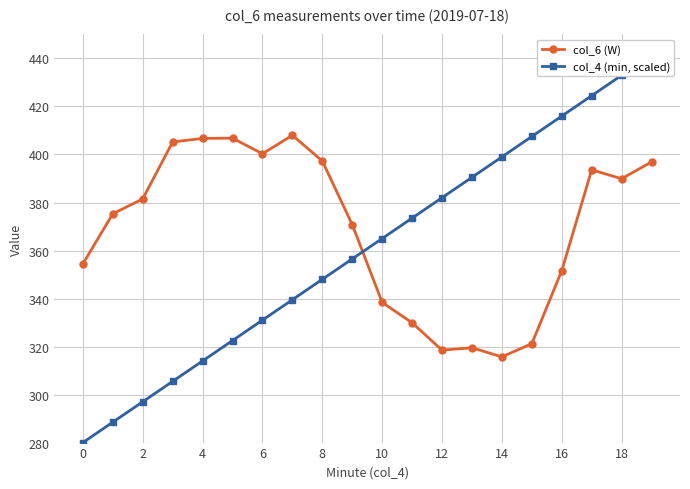

How many data points in col_4 (min, scaled) are above 365?

9